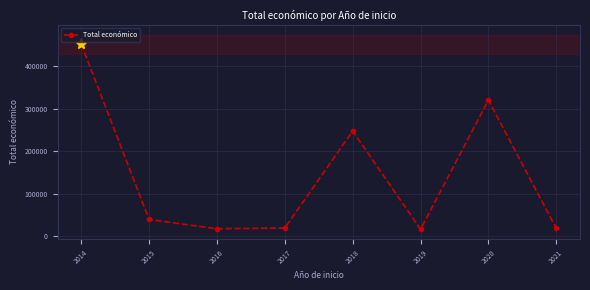

How many series are shown in this chart?

1